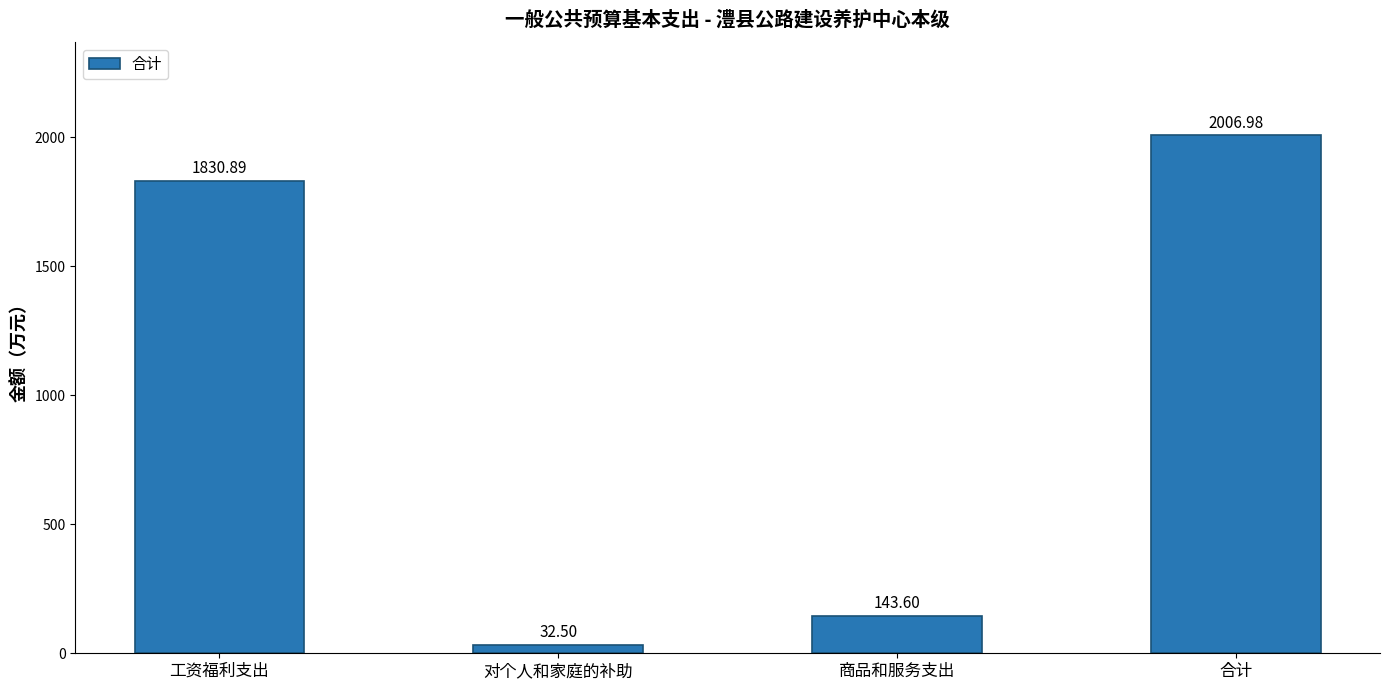

How many distinct data groups are displayed?

1